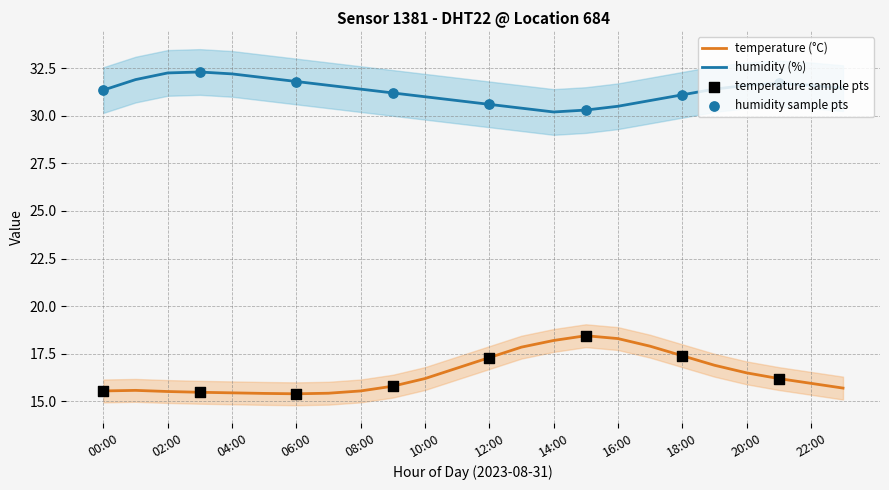

At which category is the sum across all series the highest?

16:00